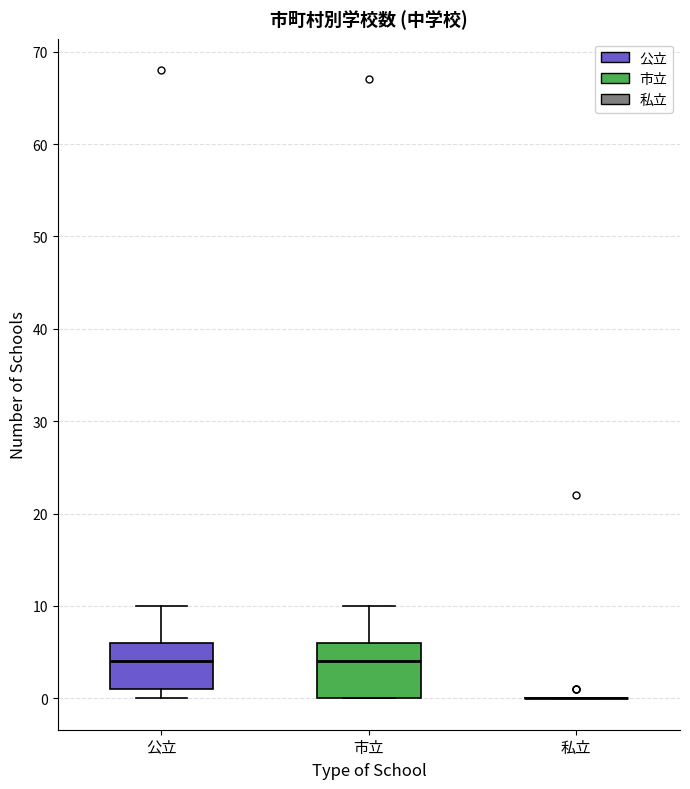

Comparing the boxes themselves (not the whiskers), which one is the tallest?

市立